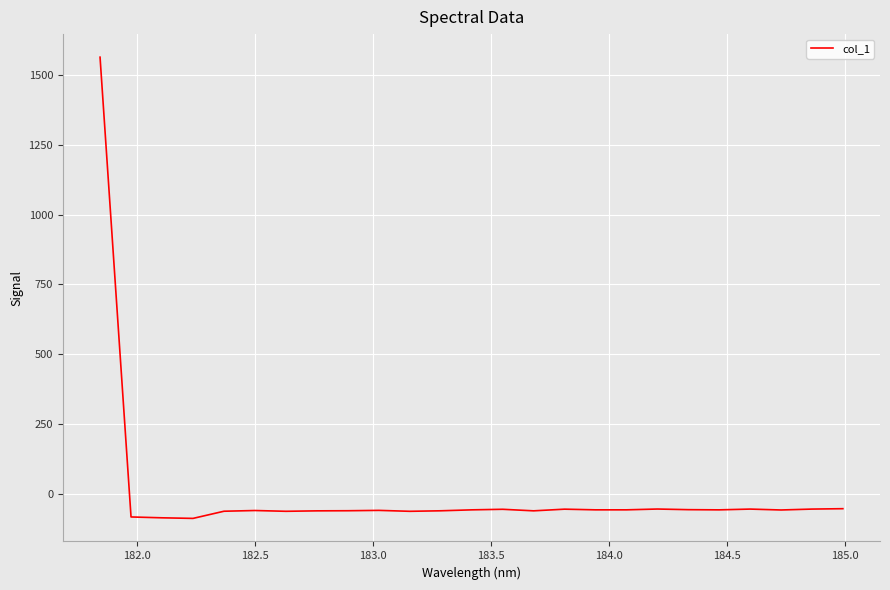

What is the maximum value shown in the chart?

1564.5